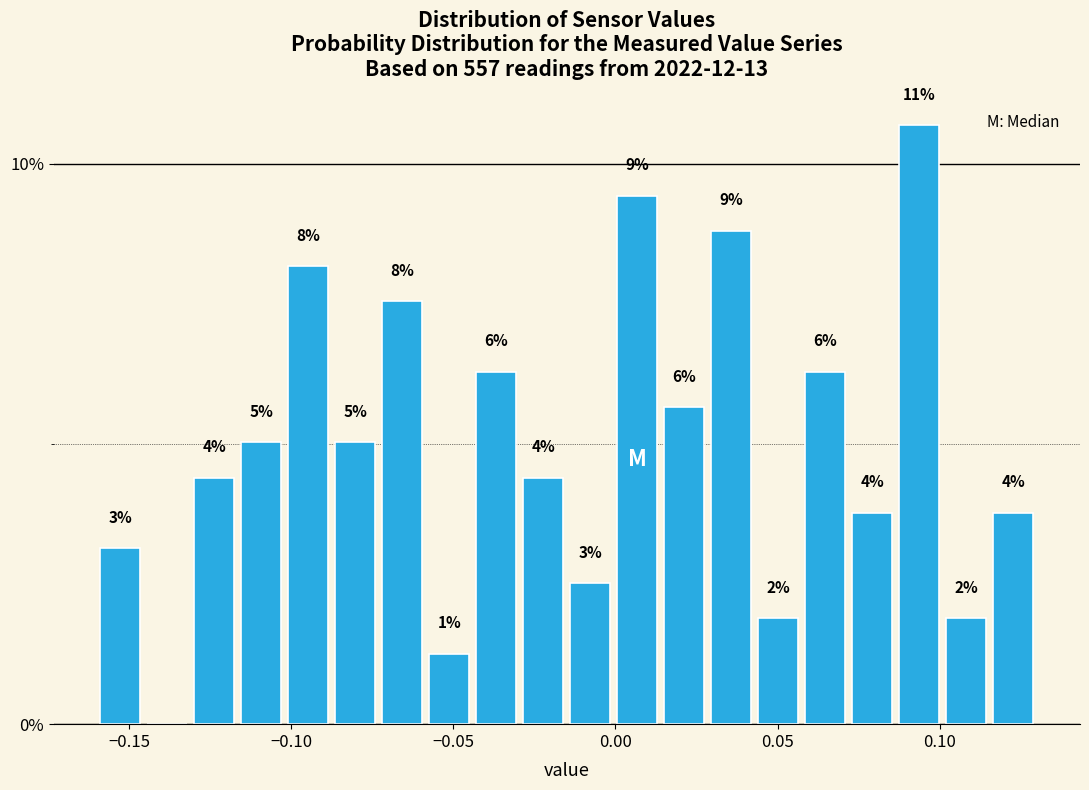

Read against the x-axis, roughly where is the centre of the tallest bar?

0.095